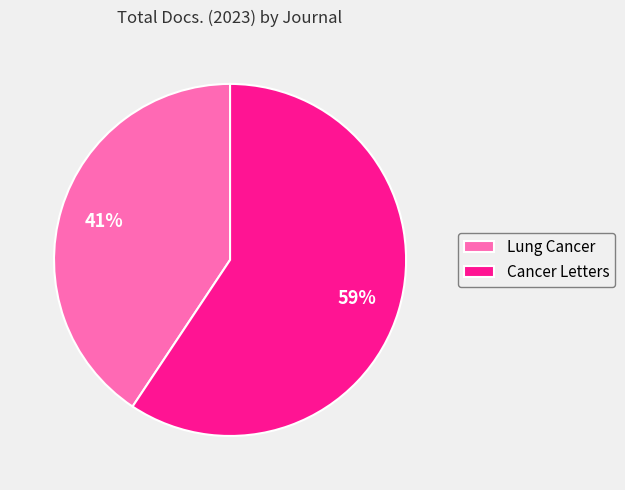

What is the ratio of the value at Lung Cancer to the value at Cancer Letters?

0.7